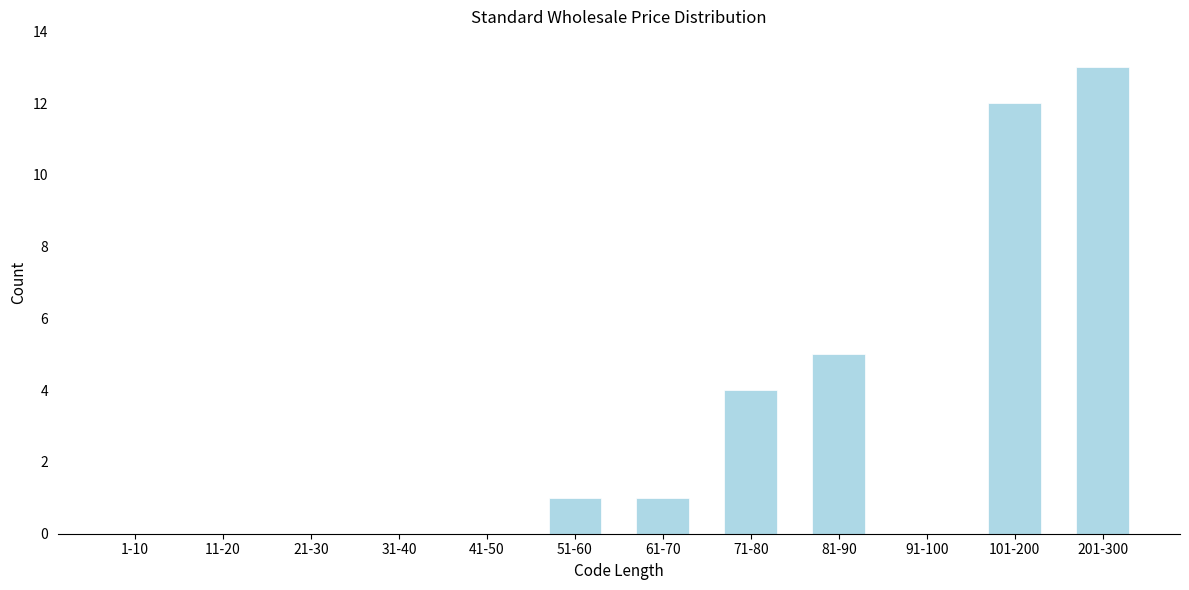

Reading left to right, extract all data points from this chart.

1-10=0	11-20=0	21-30=0	31-40=0	41-50=0	51-60=1	61-70=1	71-80=4	81-90=5	91-100=0	101-200=12	201-300=13